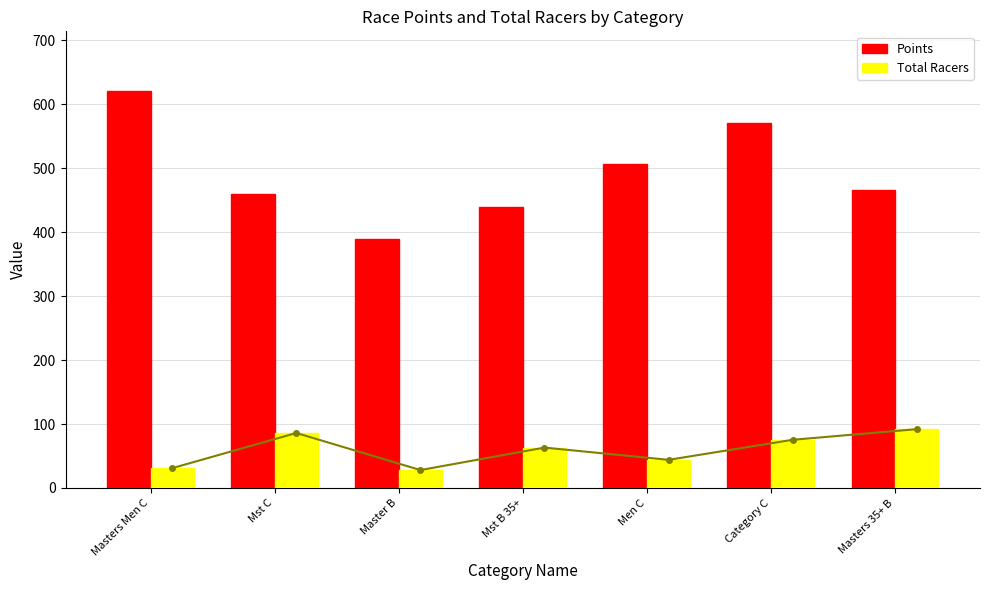

Where is Total Racers nearest to the value 60?

Mst B 35+